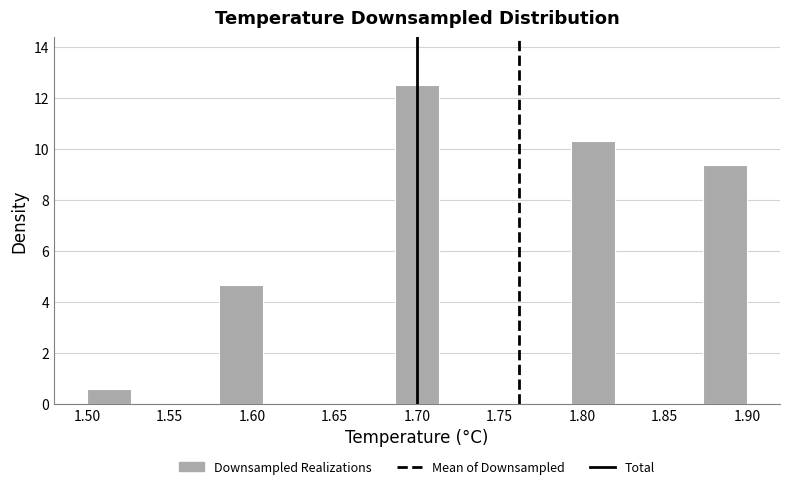

Reading left to right, list every bar in this chart as the range it spans on the x-axis followed by its height. Neither the bar edges nor the heights are printed on the chart, so give them approximately, as read against the axes.

1.500 to 1.525: 0.6
1.525 to 1.555: 0
1.555 to 1.580: 0
1.580 to 1.605: 4.6
1.605 to 1.635: 0
1.635 to 1.660: 0
1.660 to 1.685: 0
1.685 to 1.715: 12.6
1.715 to 1.740: 0
1.740 to 1.765: 0
1.765 to 1.795: 0
1.795 to 1.820: 10.4
1.820 to 1.845: 0
1.845 to 1.875: 0
1.875 to 1.900: 9.4